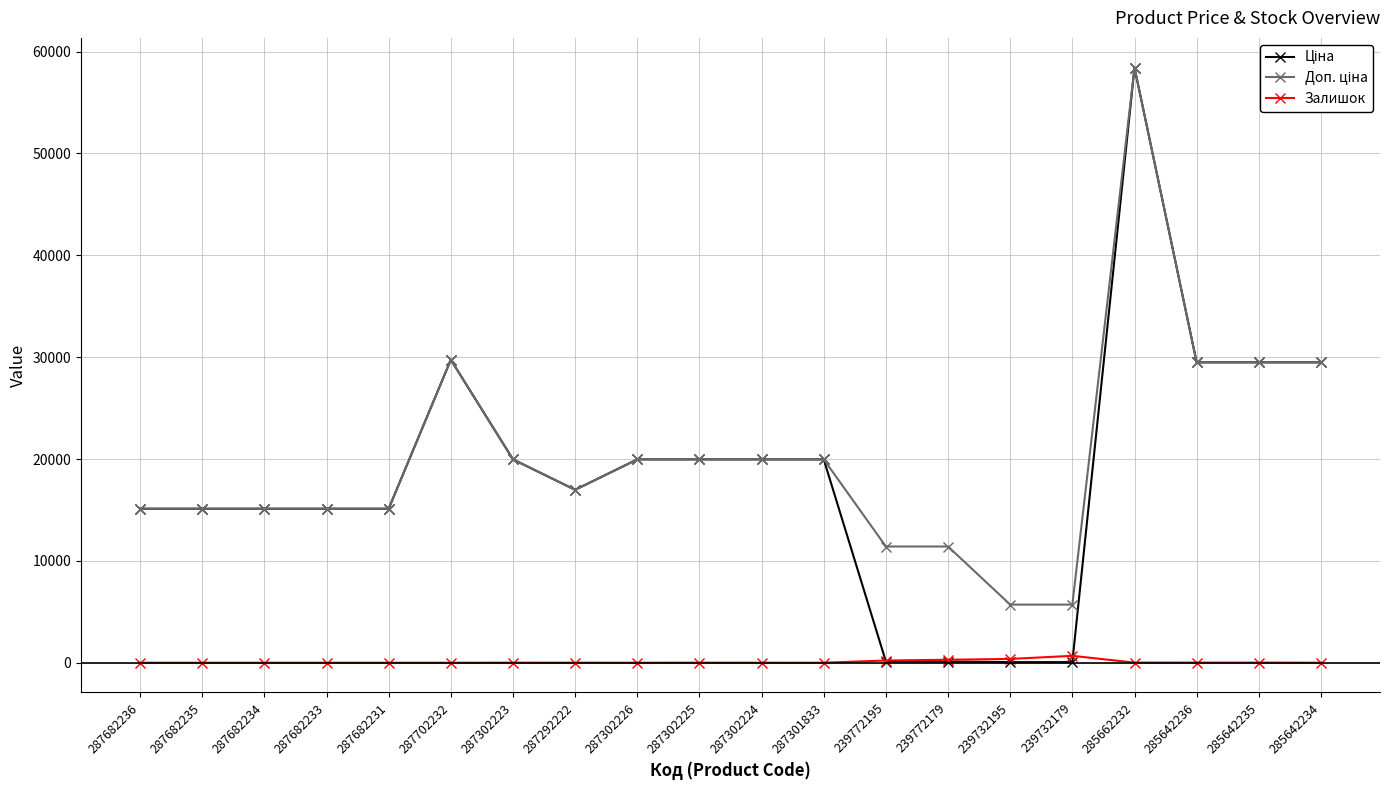

Is this an area chart (filled region under the line)?

No